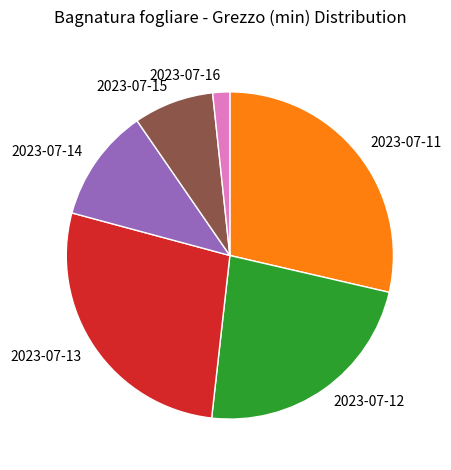

Is there any slice that represents more than half of the pie?

No